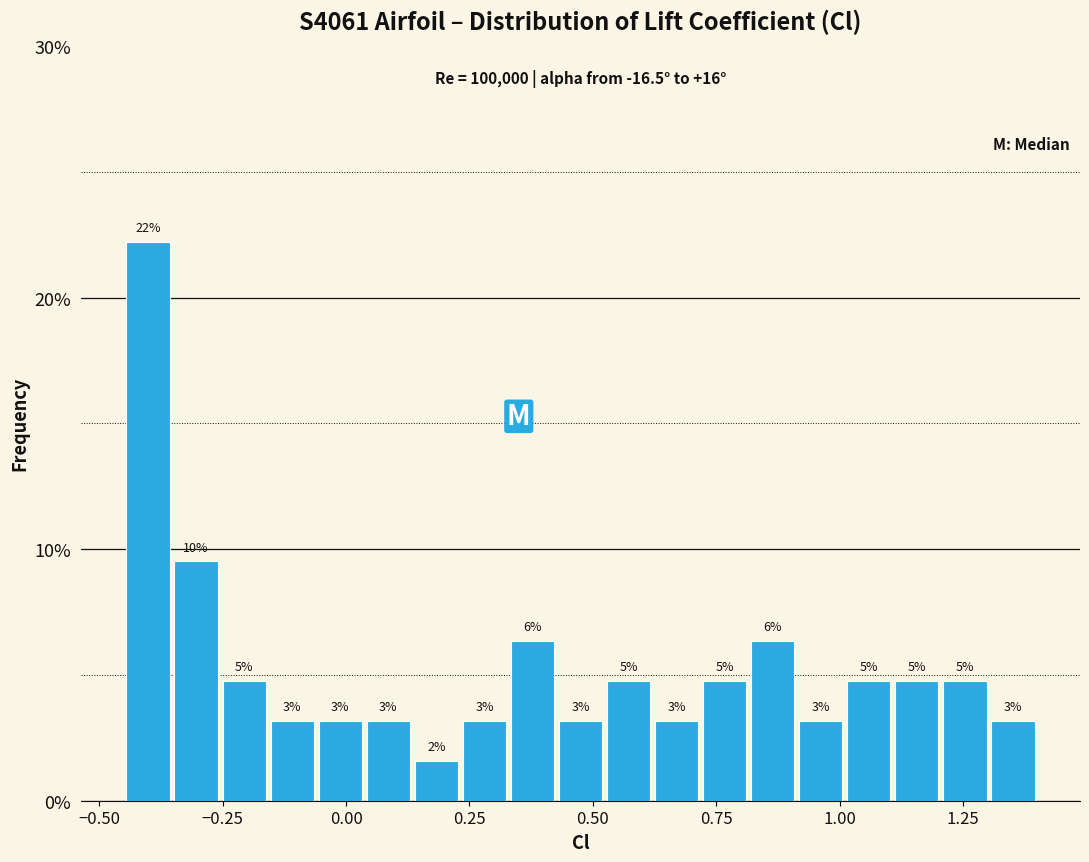

Read against the x-axis, roughly where is the centre of the tallest bar?

-0.40